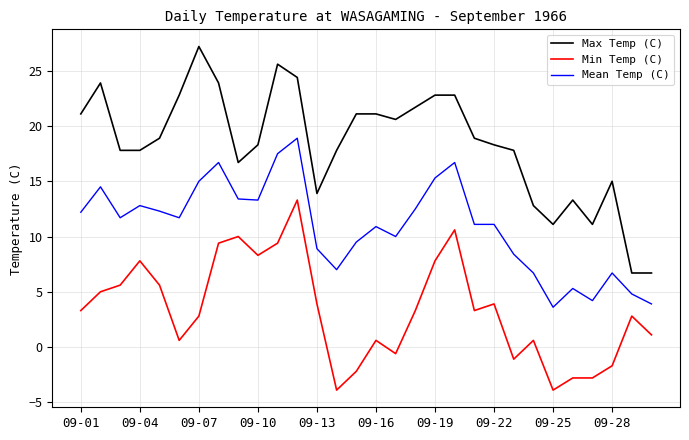

How many lines are shown in the chart?

3